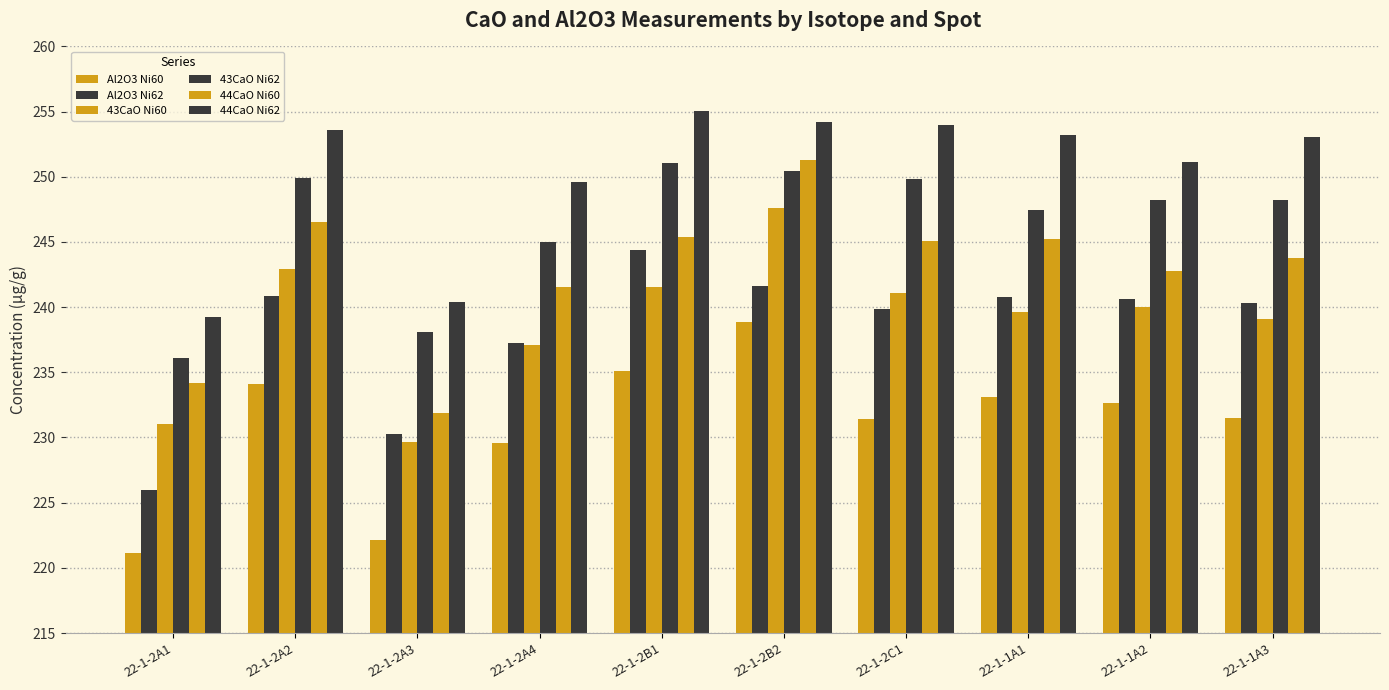

How many values in the 44CaO Ni60 series exceed 245?

5